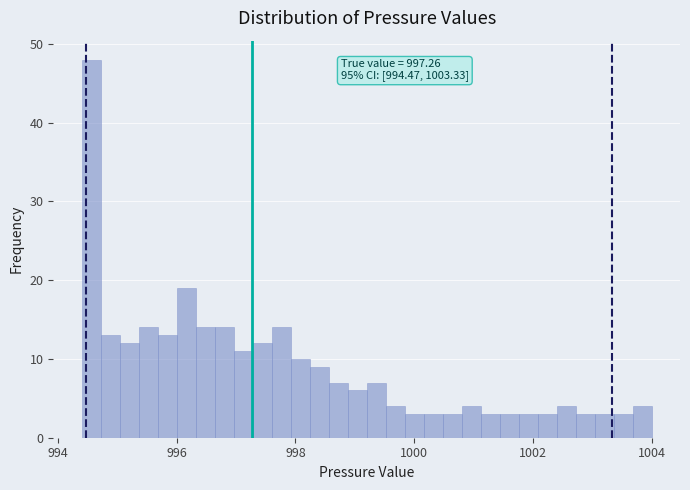

Read against the x-axis, roughly where is the centre of the tallest bar?

994.6